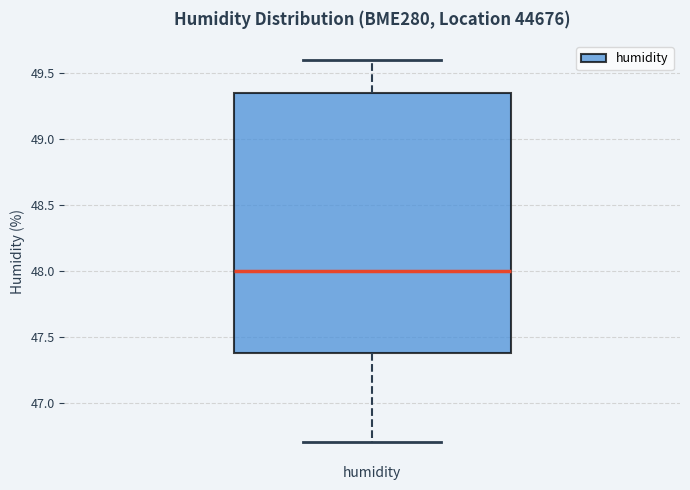

Read this box plot against the y-axis: the position of the median line, the range covered by the box, and the ends of both whiskers. The values are not printed on the chart, so give them approximately, as read against the axis.

median 48.00, box 47.40 to 49.35, whiskers 46.70 to 49.60